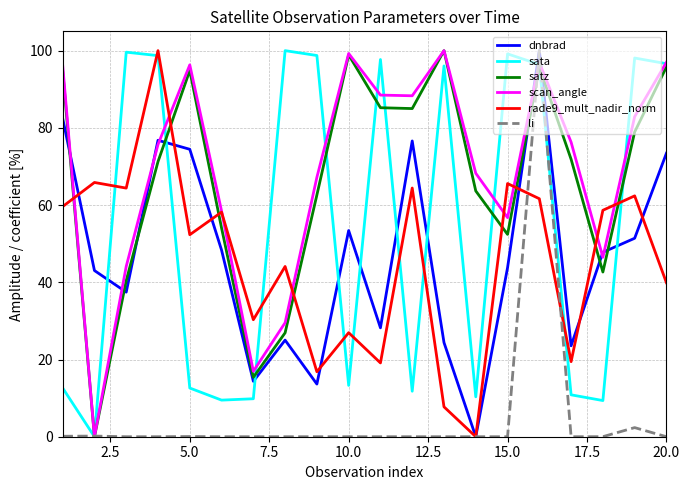

How many lines are shown in the chart?

6